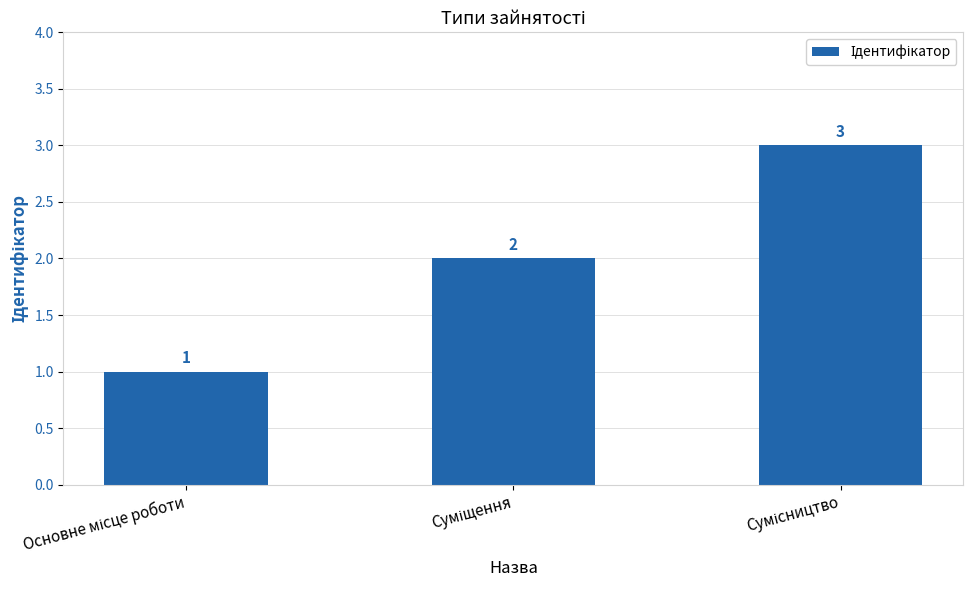

How many series are shown in this chart?

1